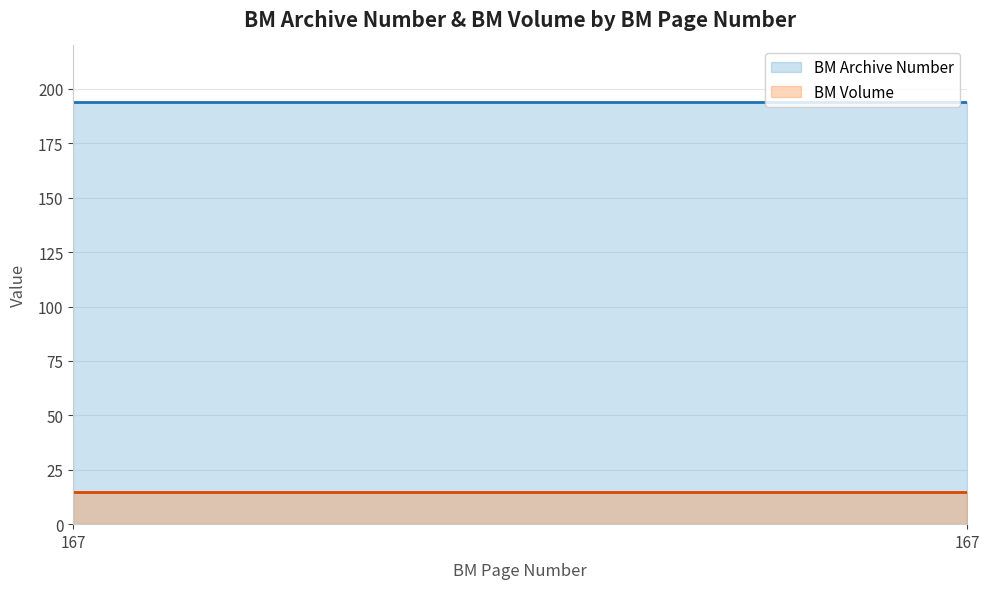

What is the value of the BM Volume point at the 2nd from the left?

15